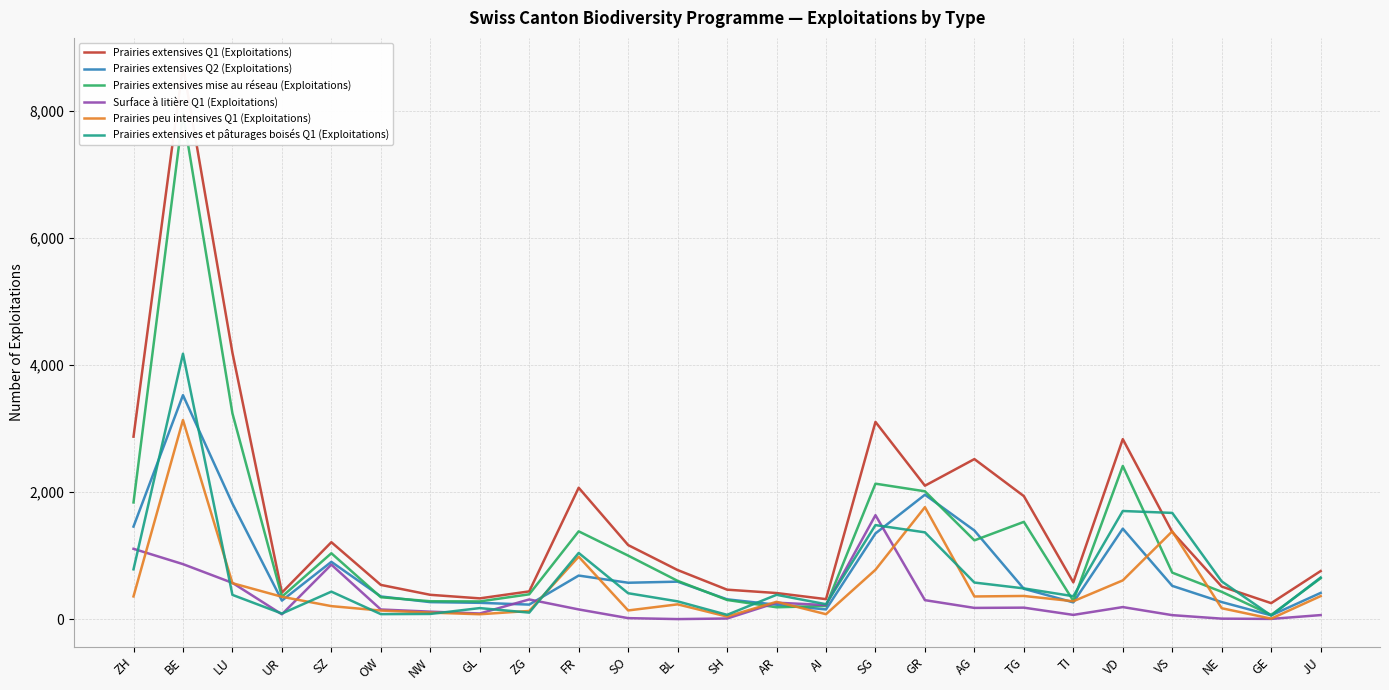

Which label corresponds to the largest value in the chart?

BE